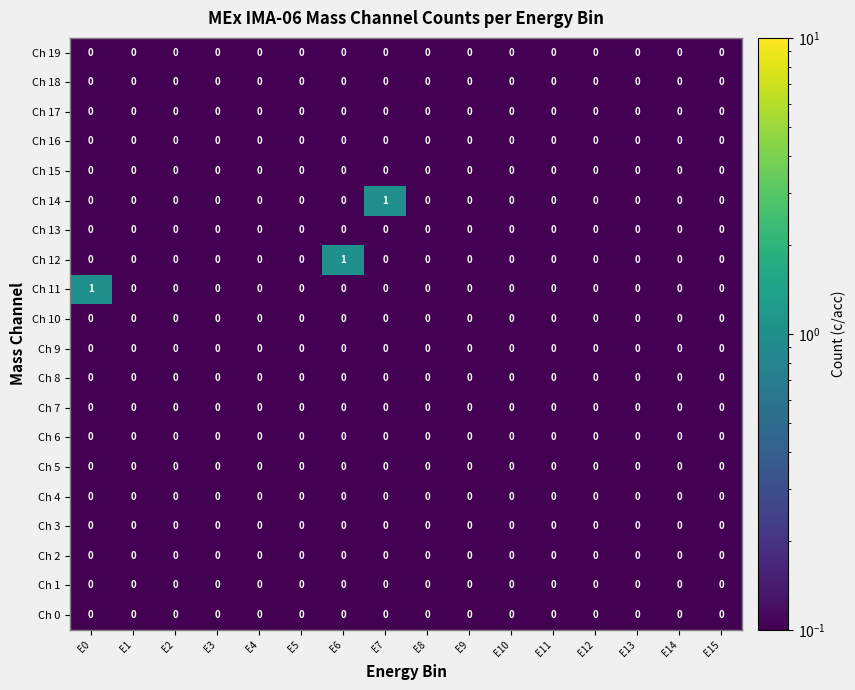

The Ch 11 series shows 0 at E14. True or false?

True